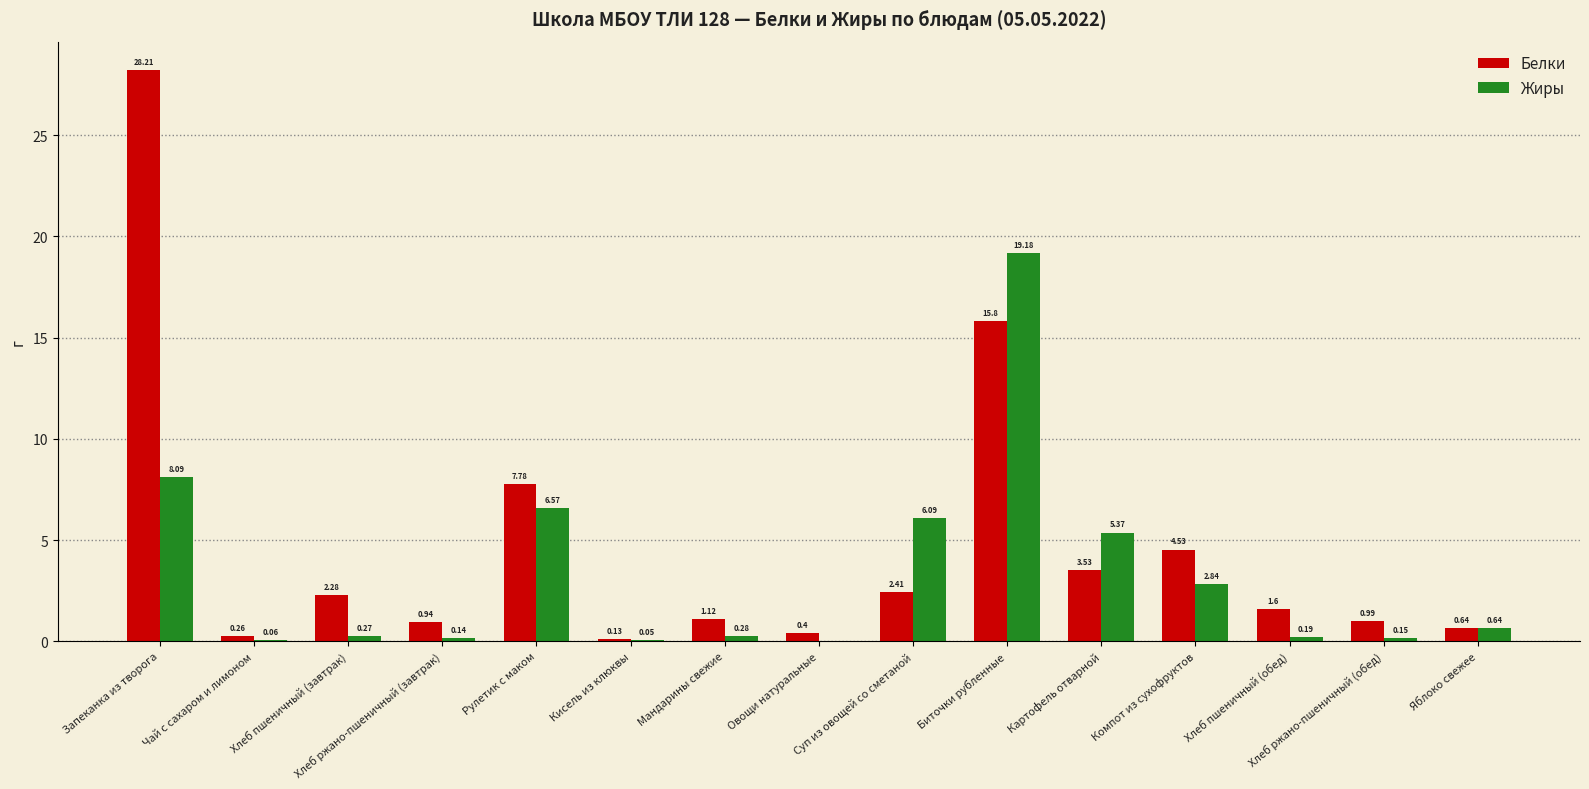

What is the sum of the Белки values at Запеканка из творога and Овощи натуральные?

28.6